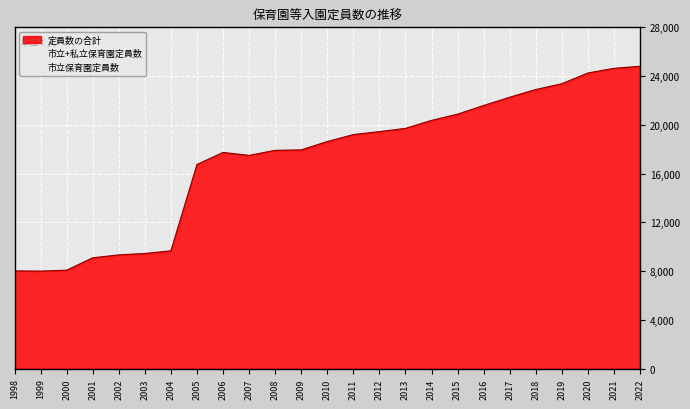

Reading right to left, extract all data points from this chart.

市立保育園定員数: 2022=7930	2021=8090	2020=8090	2019=8040	2018=8035	2017=8125	2016=8125	2015=8115	2014=7962	2013=8095	2012=8095	2011=8350	2010=8265	2009=8215	2008=8250	2007=8420	2006=8730	2005=8080	2004=3850	2003=3815	2002=3885	2001=3870	2000=3105	1999=3135	1998=3135
私立保育園定員数: 2022=5290	2021=5755	2020=6375	2019=7275	2018=9555	2017=10815	2016=11870	2015=11910	2014=12407	2013=11620	2012=11355	2011=10855	2010=10370	2009=9735	2008=9665	2007=9080	2006=9010	2005=8670	2004=5825	2003=5640	2002=5455	2001=5230	2000=4980	1999=4875	1998=4890
定員数の合計: 2022=24808	2021=24639	2020=24256	2019=23376	2018=22901	2017=22269	2016=21591	2015=20883	2014=20369	2013=19715	2012=19450	2011=19205	2010=18635	2009=17950	2008=17915	2007=17500	2006=17740	2005=16750	2004=9675	2003=9455	2002=9340	2001=9100	2000=8085	1999=8010	1998=8025